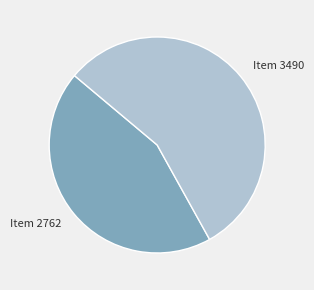

Approximately how many times larger is the value at Item 2762 compared to Item 3490?

0.8